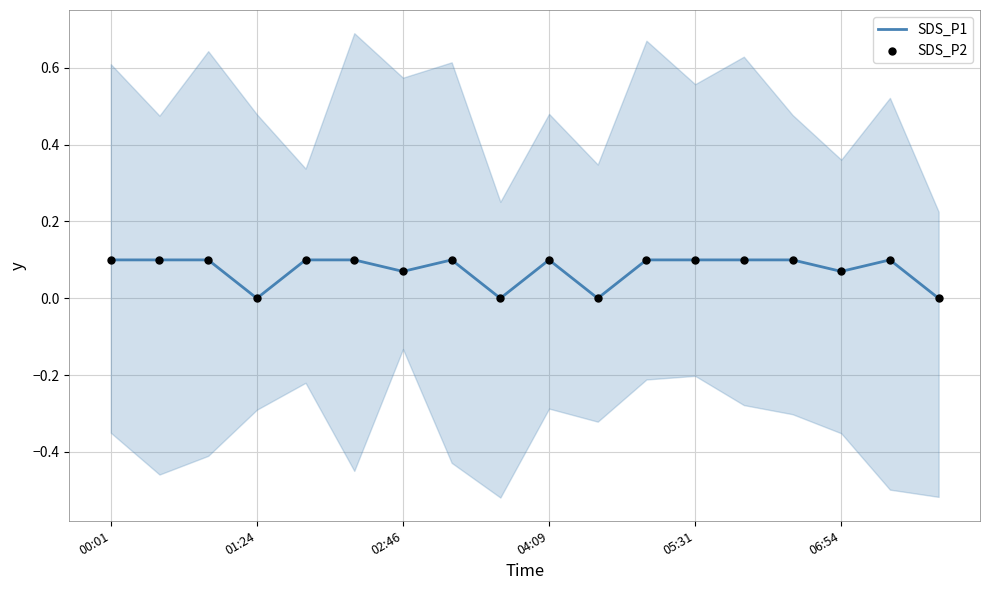

Which series contains the lowest Y value?

SDS_P1